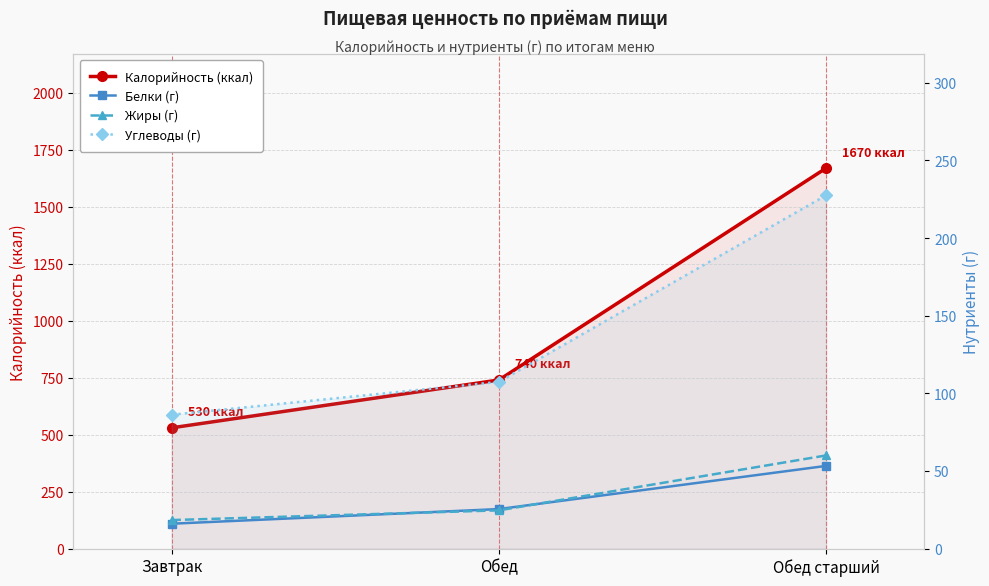

Reading right to left, what are all the values shown in this chart?

Калорийность (ккал): Обед старший=1670.0	Обед=740.0	Завтрак=530.0
Белки (г): Обед старший=53.2	Обед=25.4	Завтрак=16.0
Жиры (г): Обед старший=60.0	Обед=24.6	Завтрак=18.4
Углеводы (г): Обед старший=227.6	Обед=107.4	Завтрак=86.2